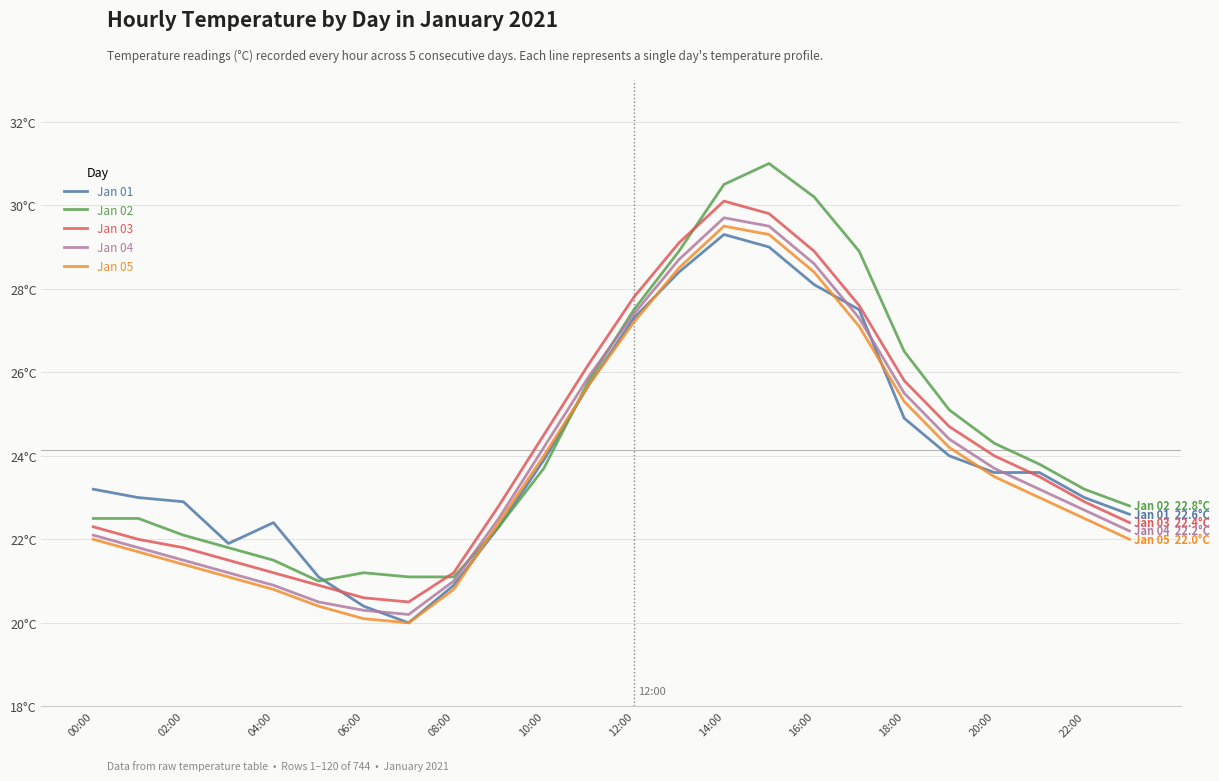

Is this an area chart (filled region under the line)?

No